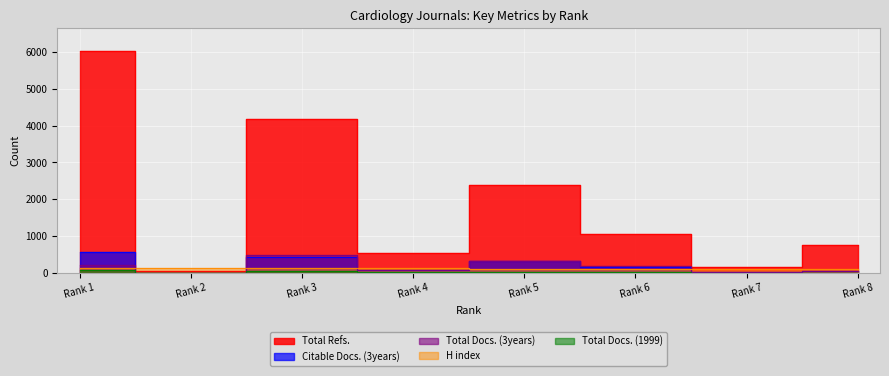

What are all the series names shown in the legend?

Total Docs. (3years), Total Refs., Citable Docs. (3years), Total Docs. (1999), H index